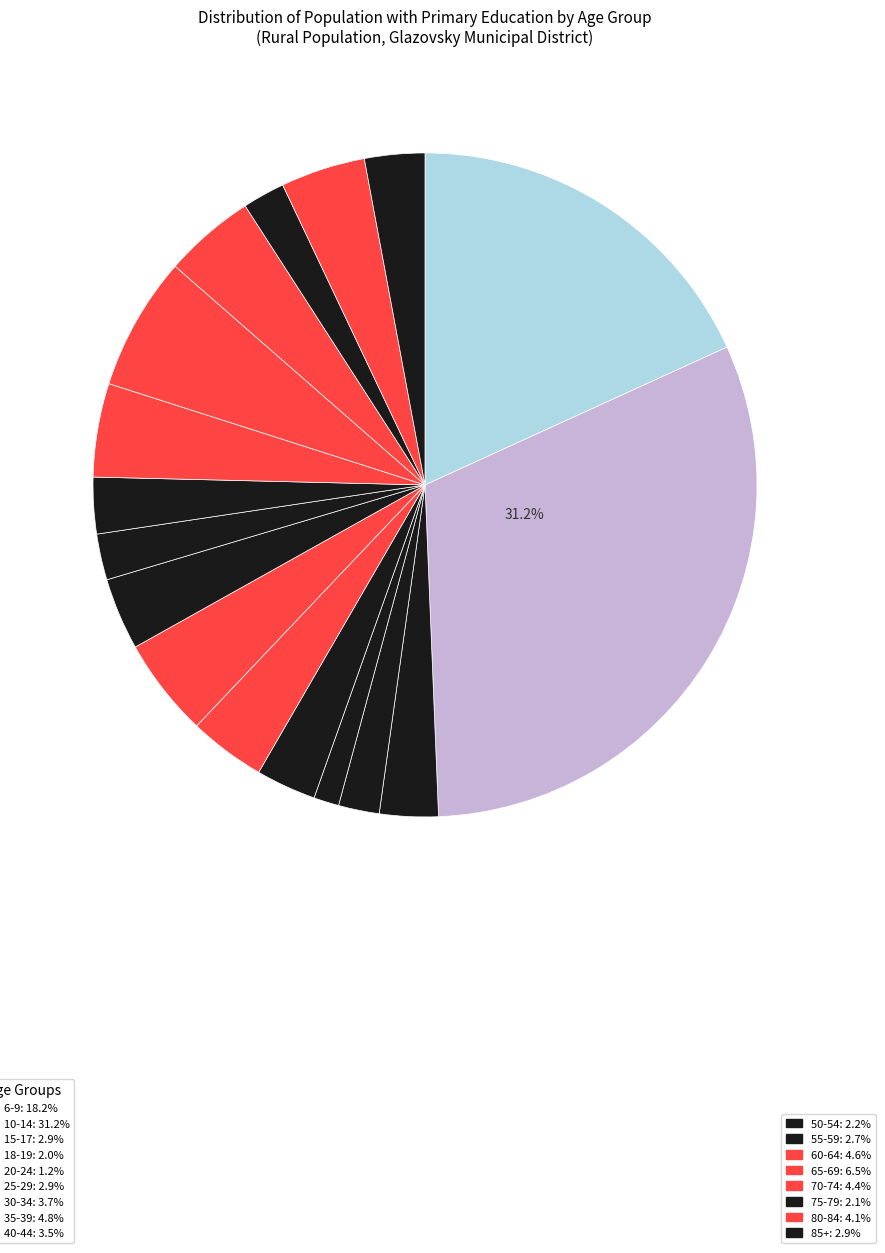

Is there any slice that represents more than half of the pie?

No